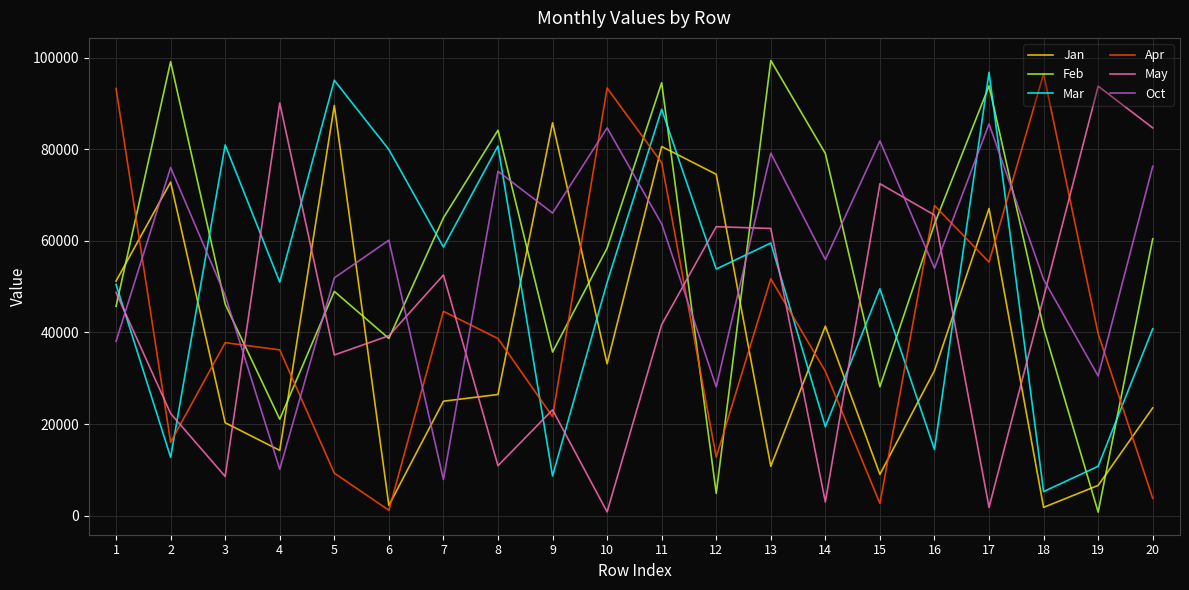

What is the difference between the maximum and minimum values in the Mar series?

91525